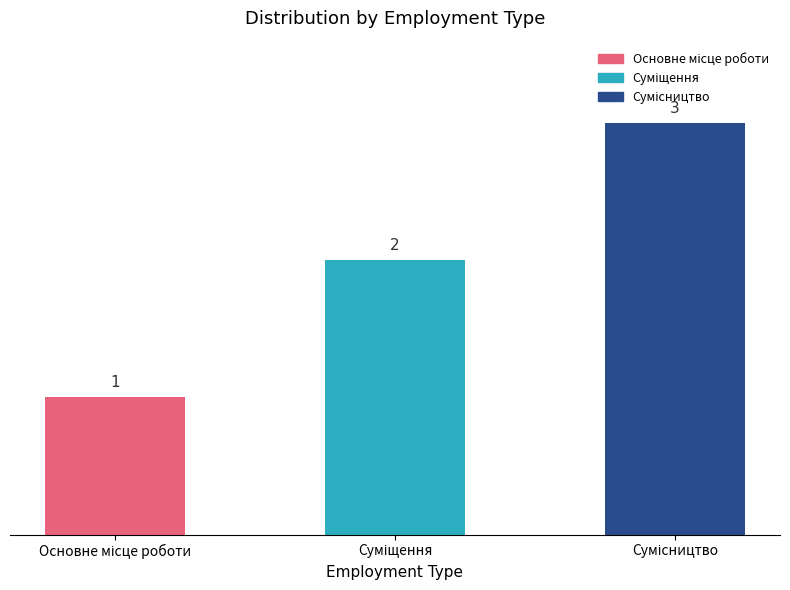

What is the sum of all values?

6